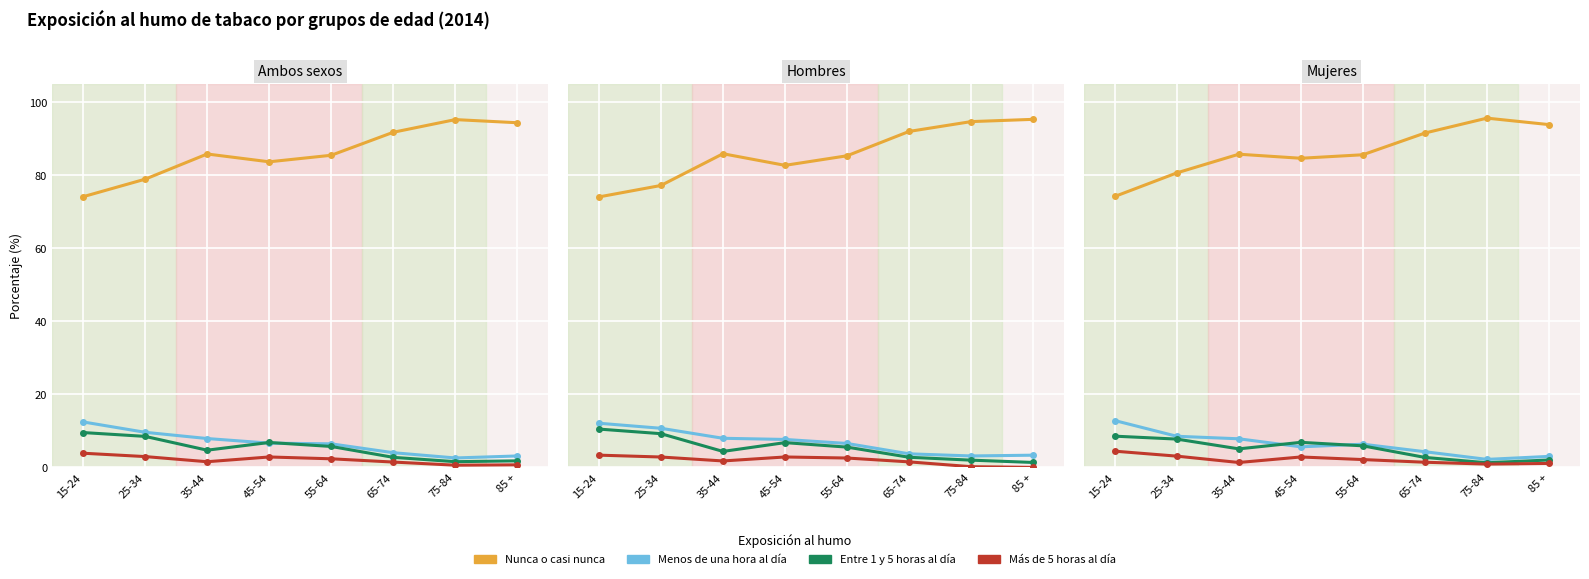

What is the average value of the Más de 5 horas al día series?

2.2